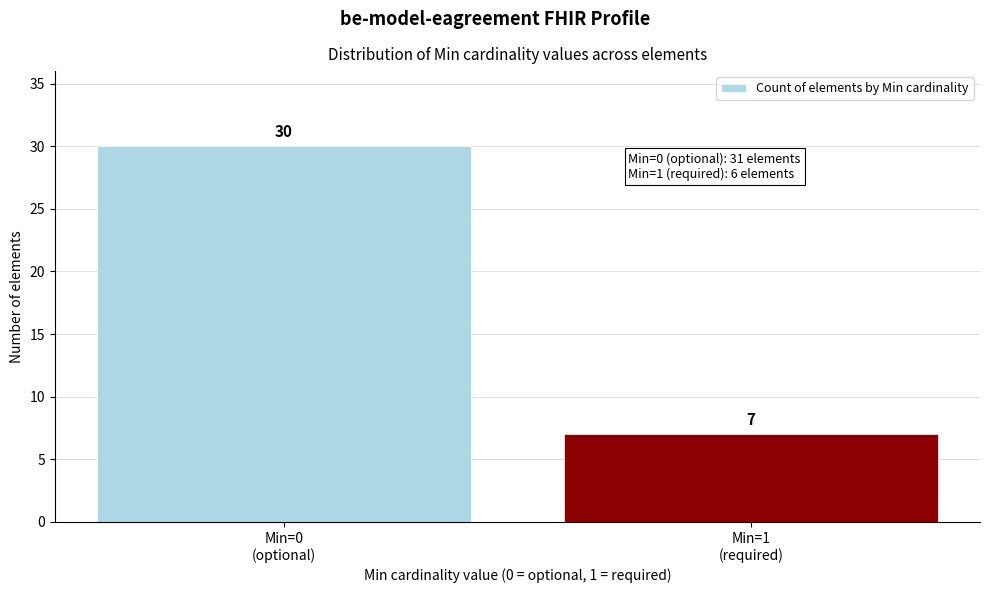

Reading left to right, transcribe all the data shown in this chart.

30	7